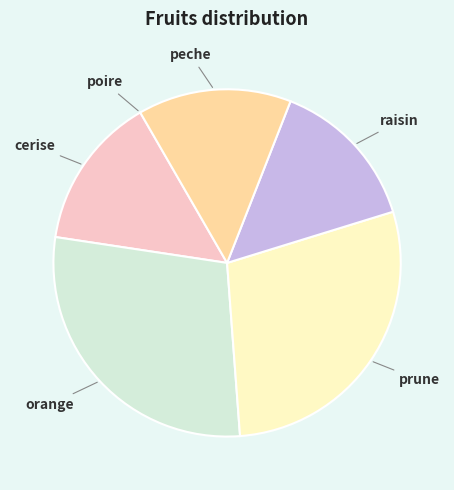

Is there a majority slice in this chart?

No